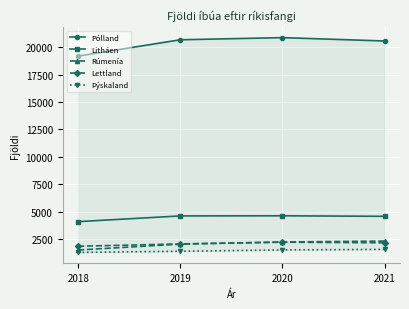

At 2021, list the series in order from largest to smallest.

Pólland, Litháen, Rúmenía, Lettland, Þýskaland